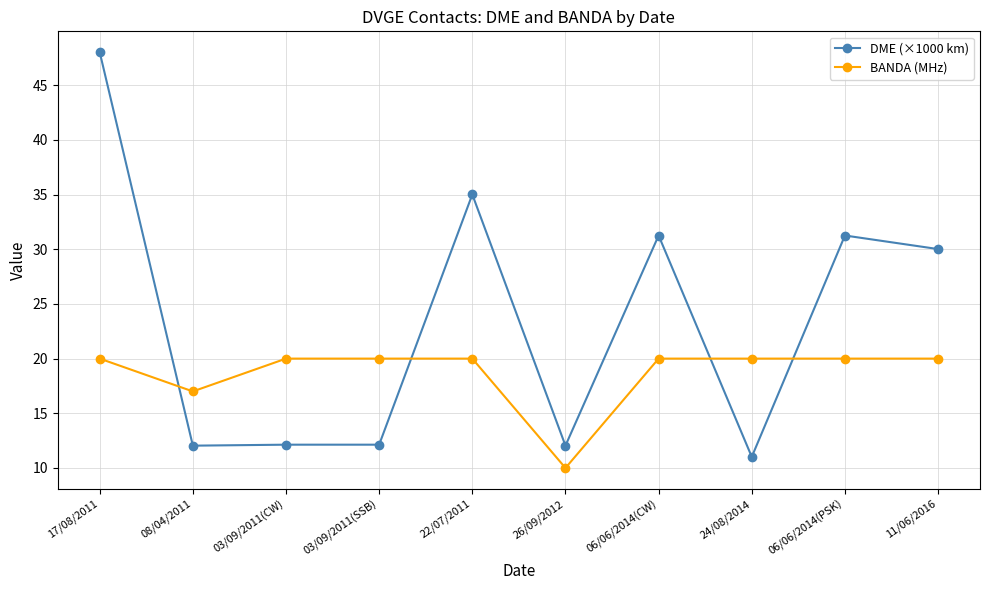

What is the total value across all series at 24/08/2014?

31.0